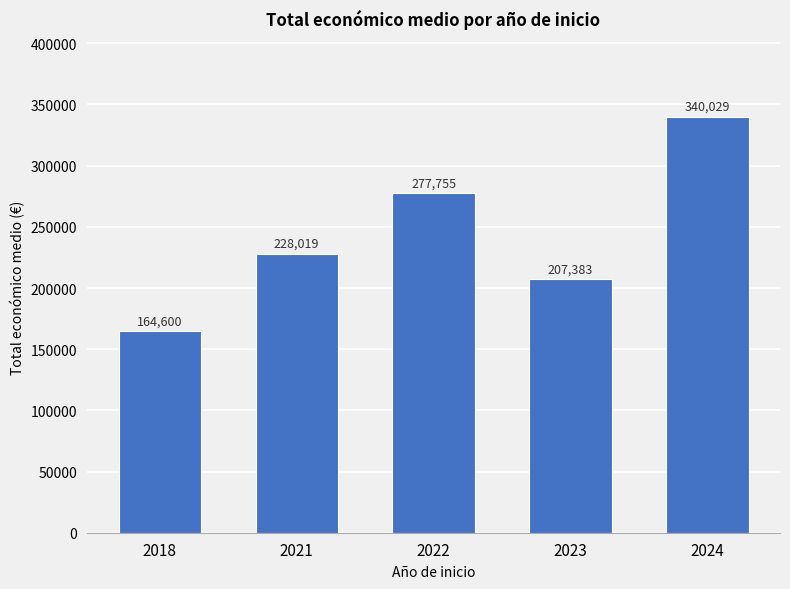

What is the value of the 3rd bar from the left?

277755